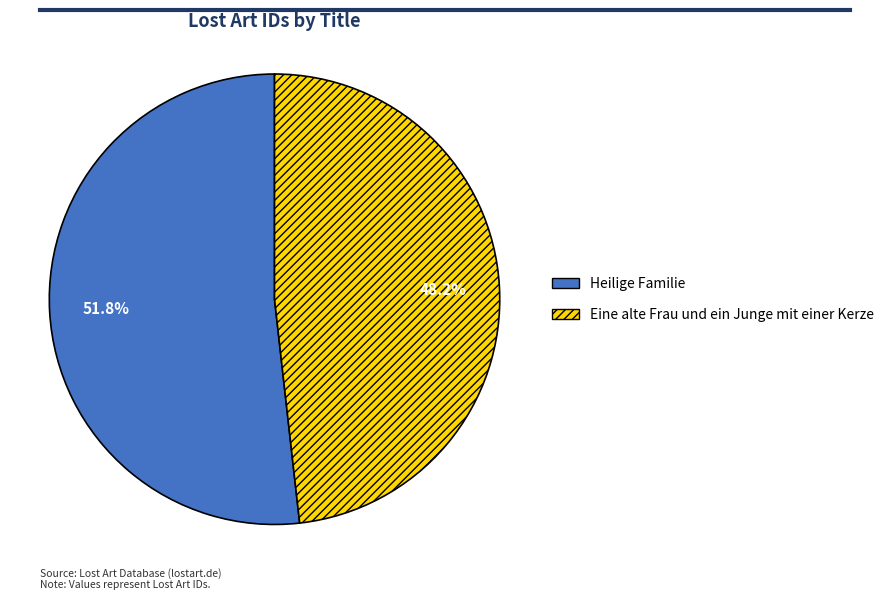

What is the ratio of the value at Eine alte Frau und ein Junge mit einer Kerze to the value at Heilige Familie?

0.9